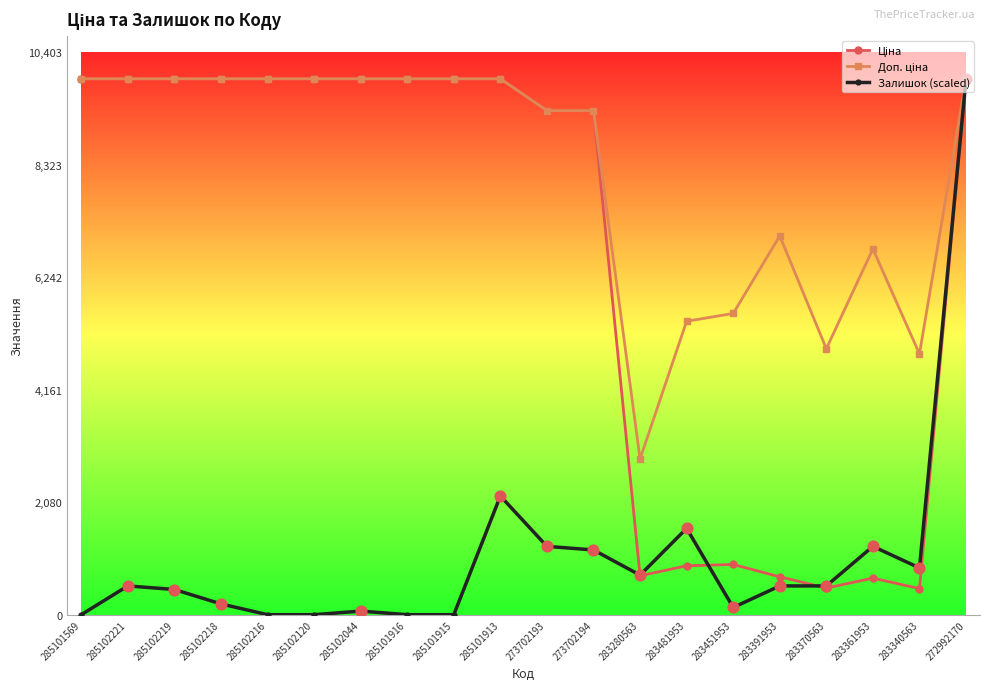

What is the difference between the highest and lowest values at 273702194?

8124.4